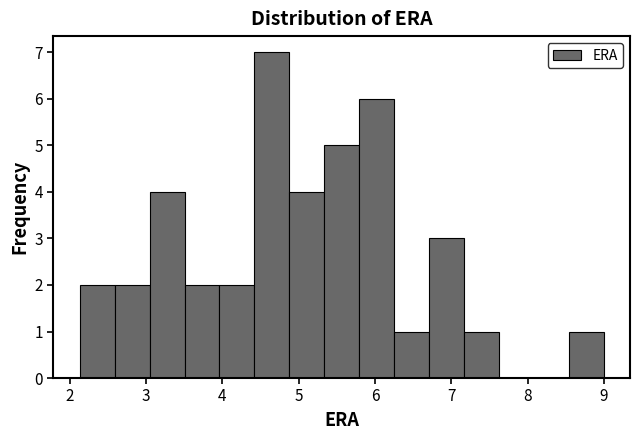

Reading left to right, list every bar in this chart as the range it spans on the x-axis followed by its height. Neither the bar edges nor the heights are printed on the chart, so give them approximately, as read against the axes.

2.1 to 2.6: 2
2.6 to 3.0: 2
3.0 to 3.5: 4
3.5 to 4.0: 2
4.0 to 4.4: 2
4.4 to 4.9: 7
4.9 to 5.3: 4
5.3 to 5.8: 5
5.8 to 6.3: 6
6.3 to 6.7: 1
6.7 to 7.2: 3
7.2 to 7.6: 1
7.6 to 8.1: 0
8.1 to 8.5: 0
8.5 to 9.0: 1